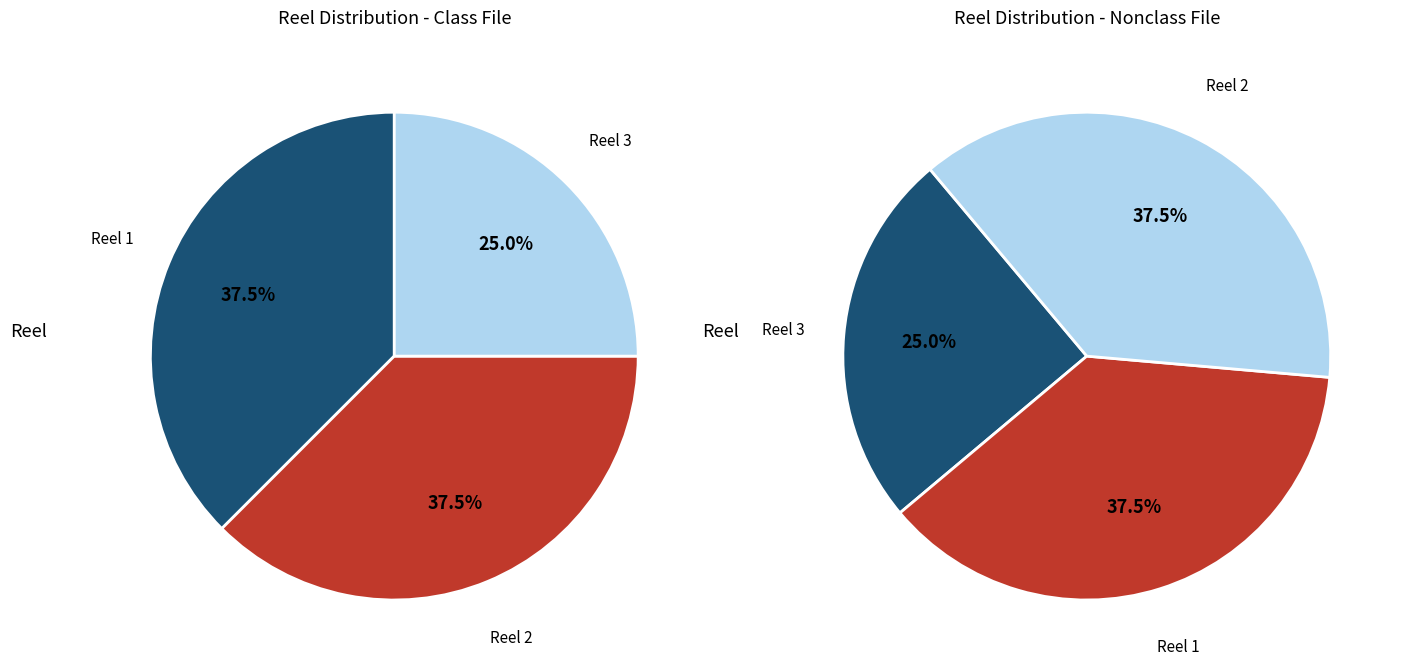

To the nearest percent, what is the average slice percentage?

33%